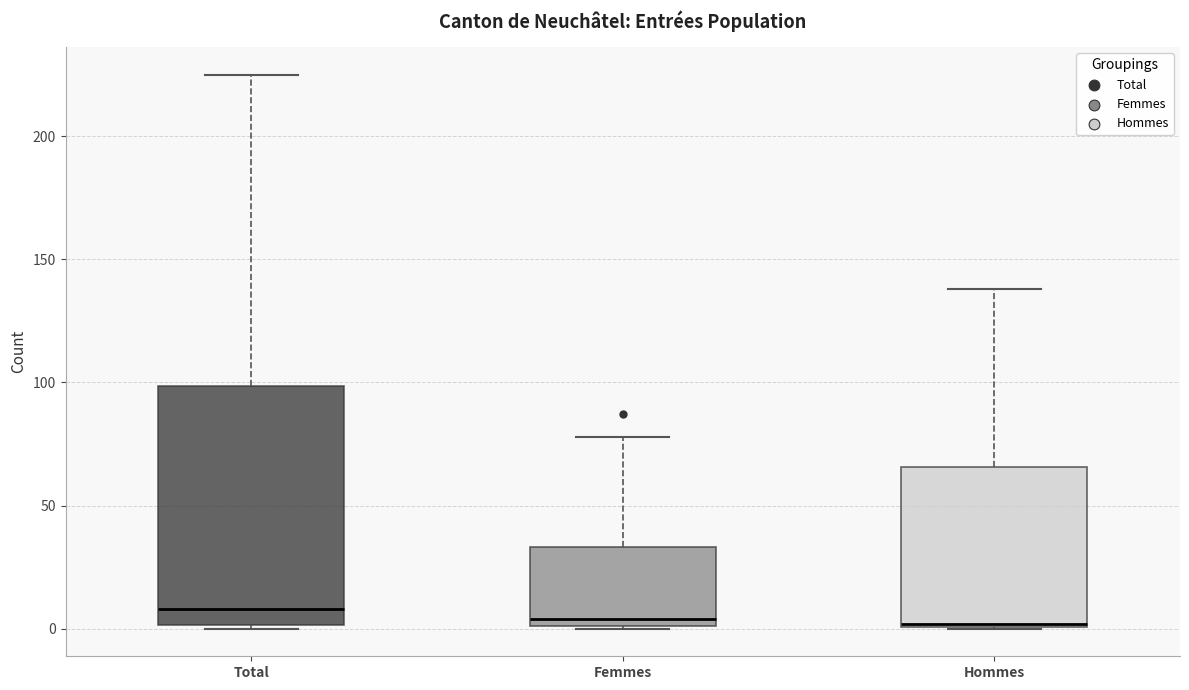

Reading left to right, read every box against the y-axis: the position of its median line, the range the box covers, and the ends of its whiskers. The values are not printed on the chart, so give them approximately, as read against the axis.

Total: median 10, box 0 to 100, whiskers 0 to 225
Femmes: median 5, box 0 to 35, whiskers 0 to 80
Hommes: median 0, box 0 to 65, whiskers 0 to 140